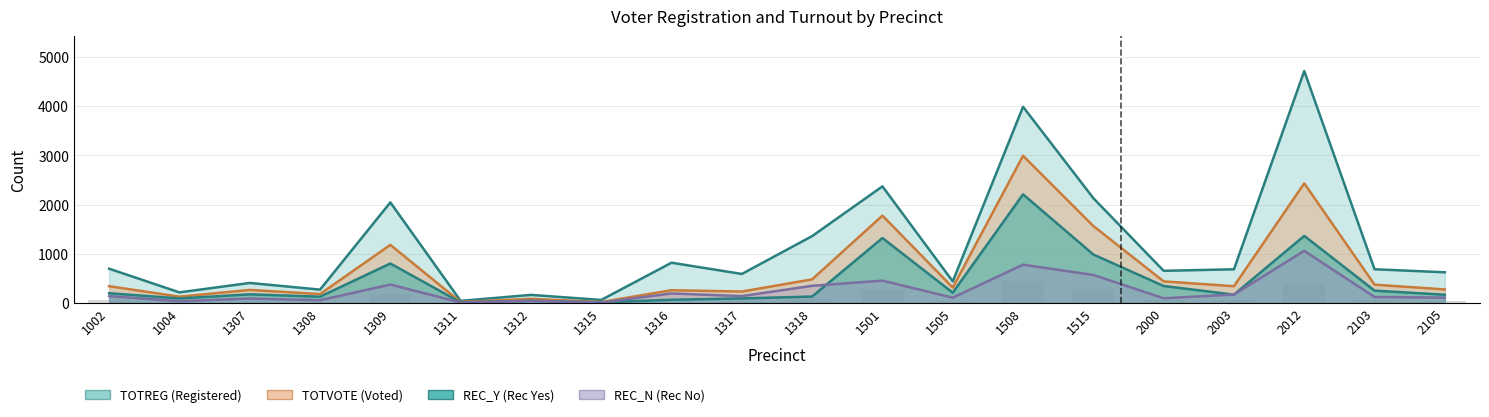

What is the maximum value for TOTVOTE?

2995